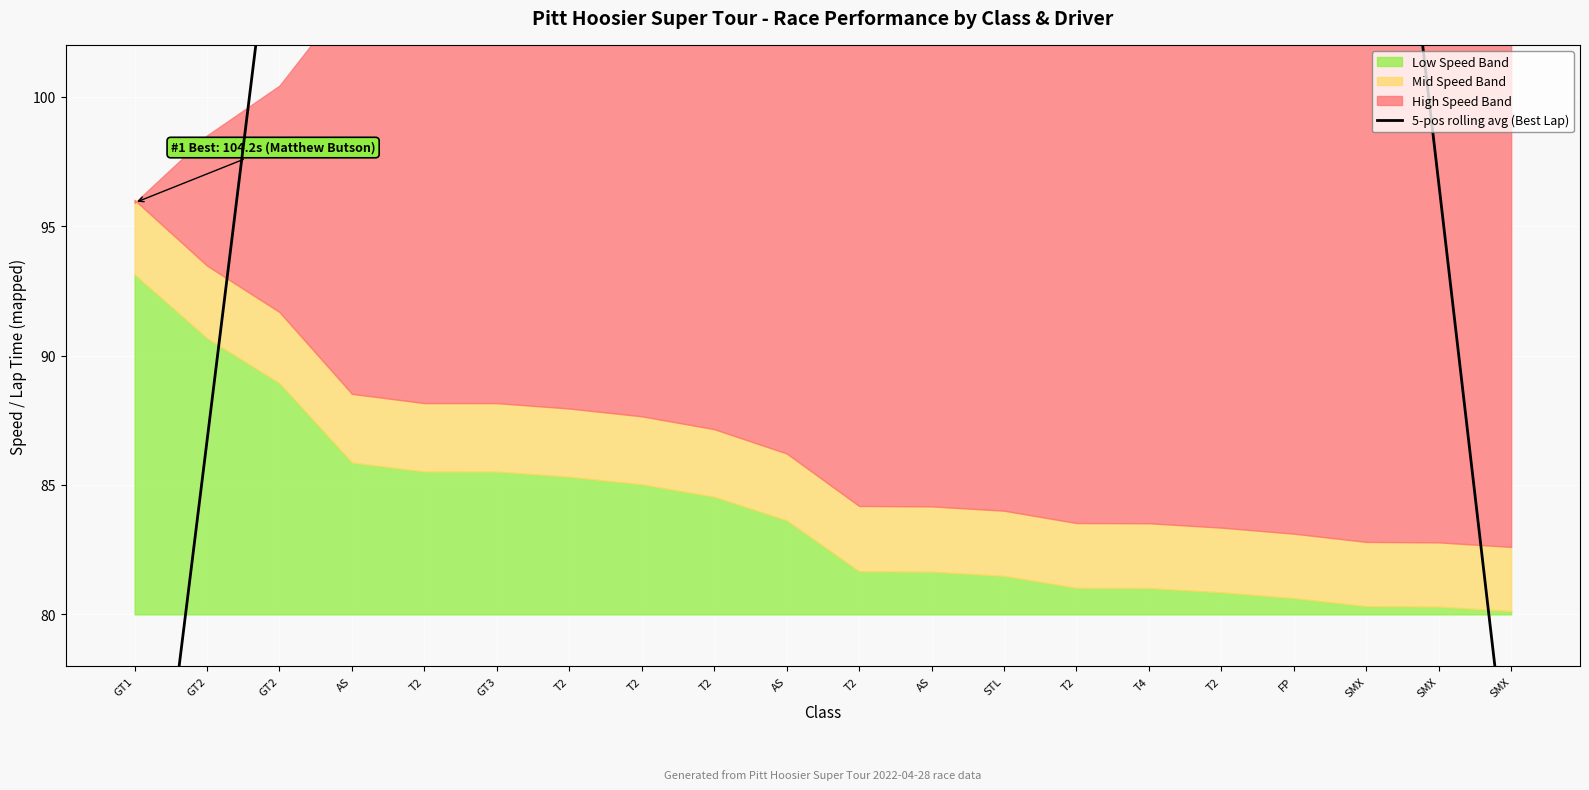

Where does the data first go above 115?

T2